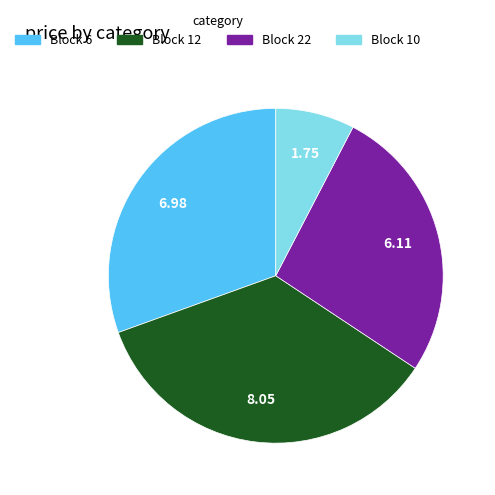

Which has a higher value, Block 10 or Block 6?

Block 6